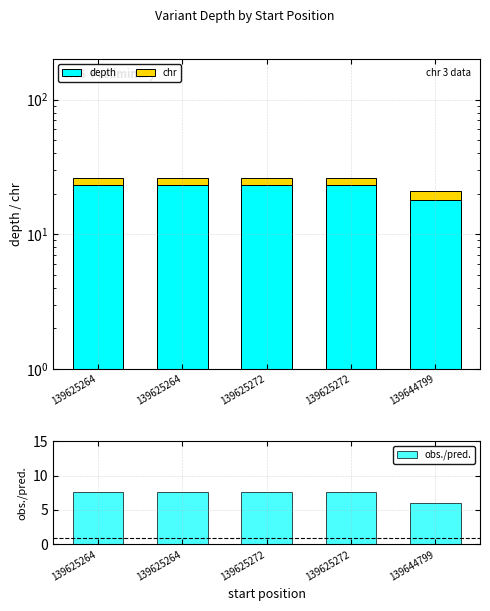

At how many categories does at least one series exceed 14?

5